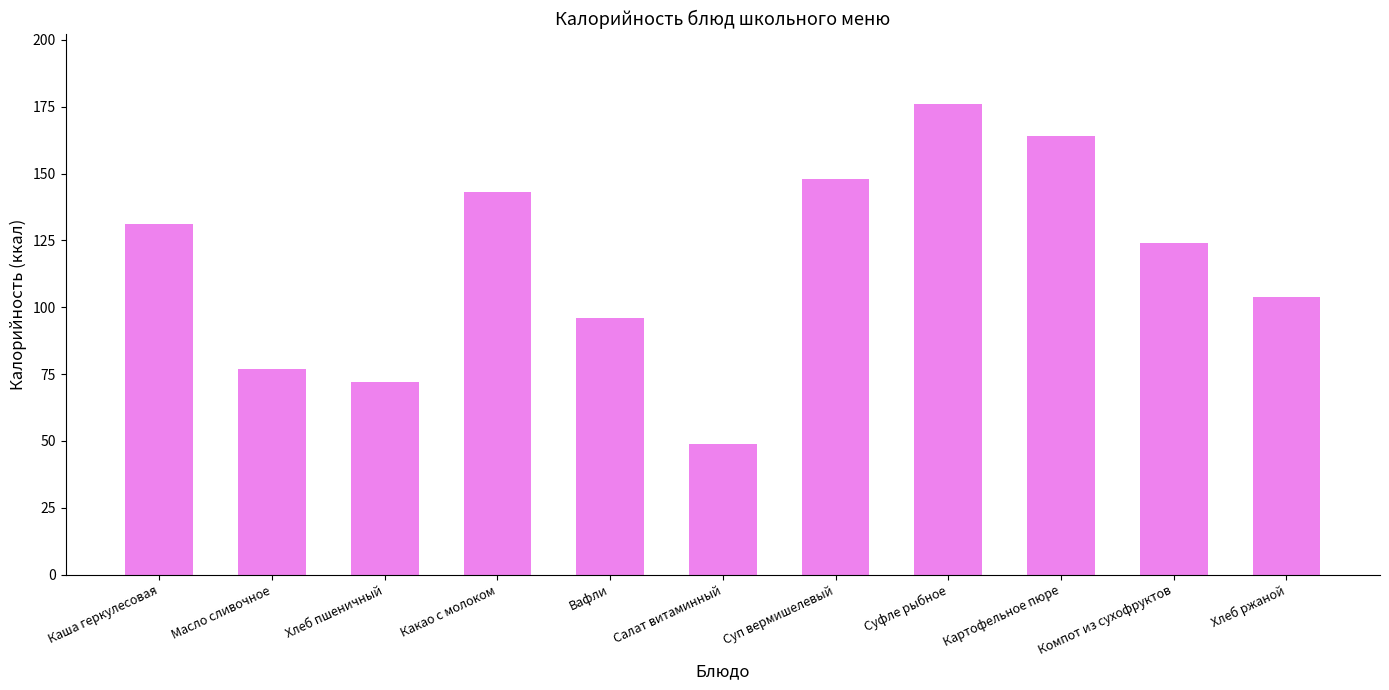

Rank the categories by value from highest to lowest.

Суфле рыбное, Картофельное пюре, Суп вермишелевый, Какао с молоком, Каша геркулесовая, Компот из сухофруктов, Хлеб ржаной, Вафли, Масло сливочное, Хлеб пшеничный, Салат витаминный